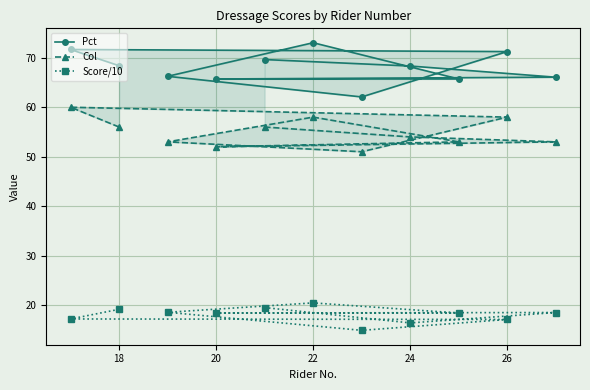

Is it true that Score/10 equals 17.1 at 26?

True